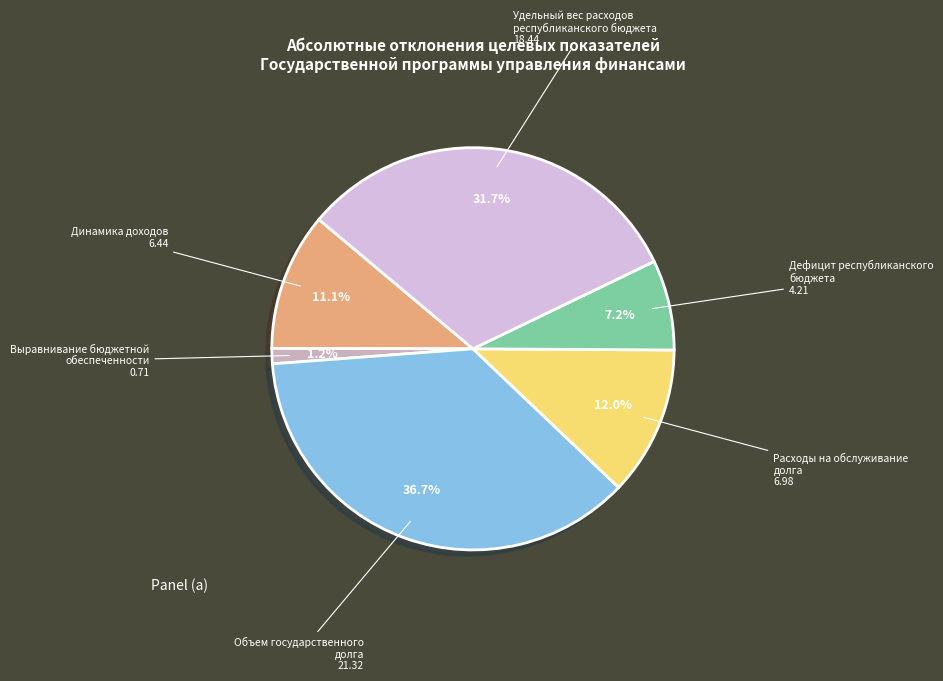

Which has a higher value, Объем государственного долга or Расходы на обслуживание долга?

Объем государственного долга